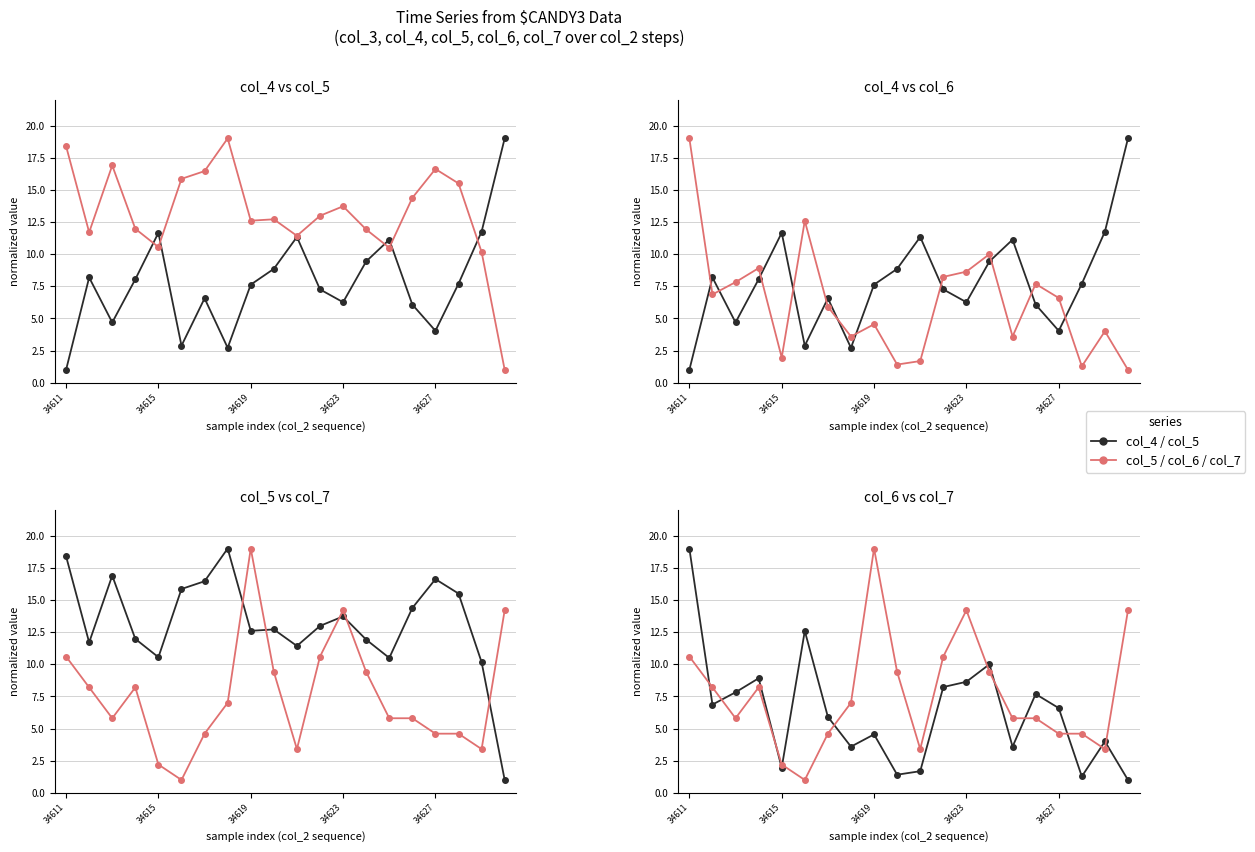

What is the spread (max minus min) of values at 19?

18.0